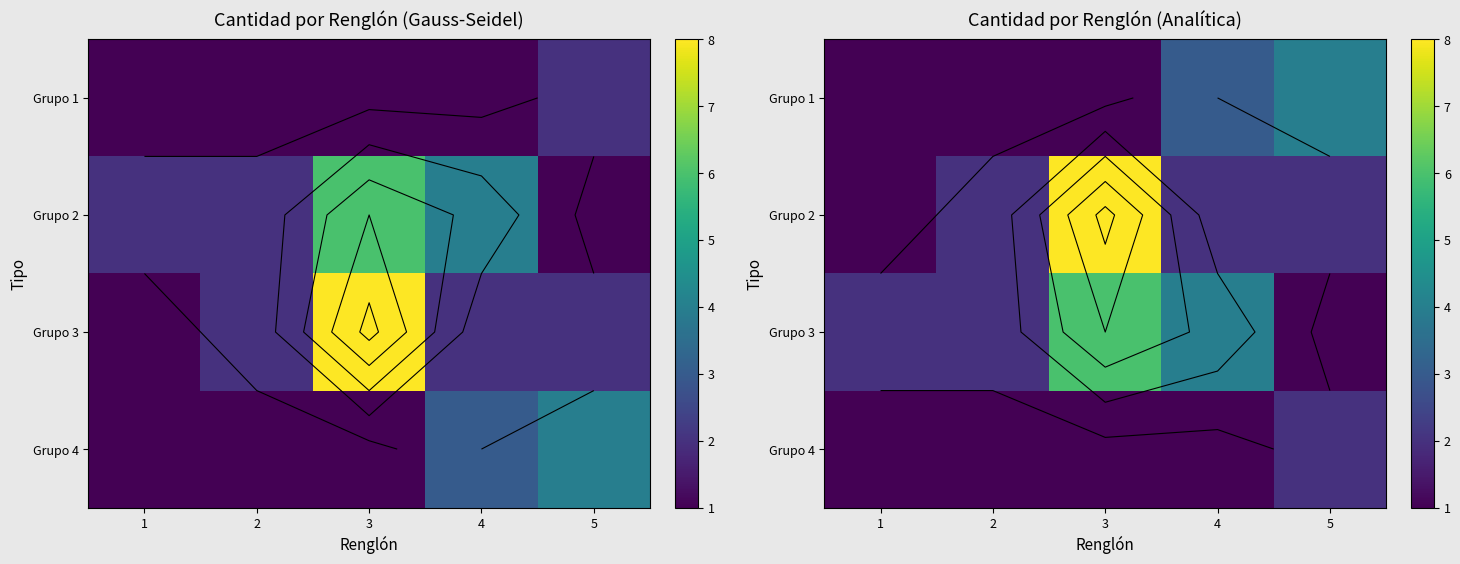

The Grupo 2 series shows 14 at 3. True or false?

False